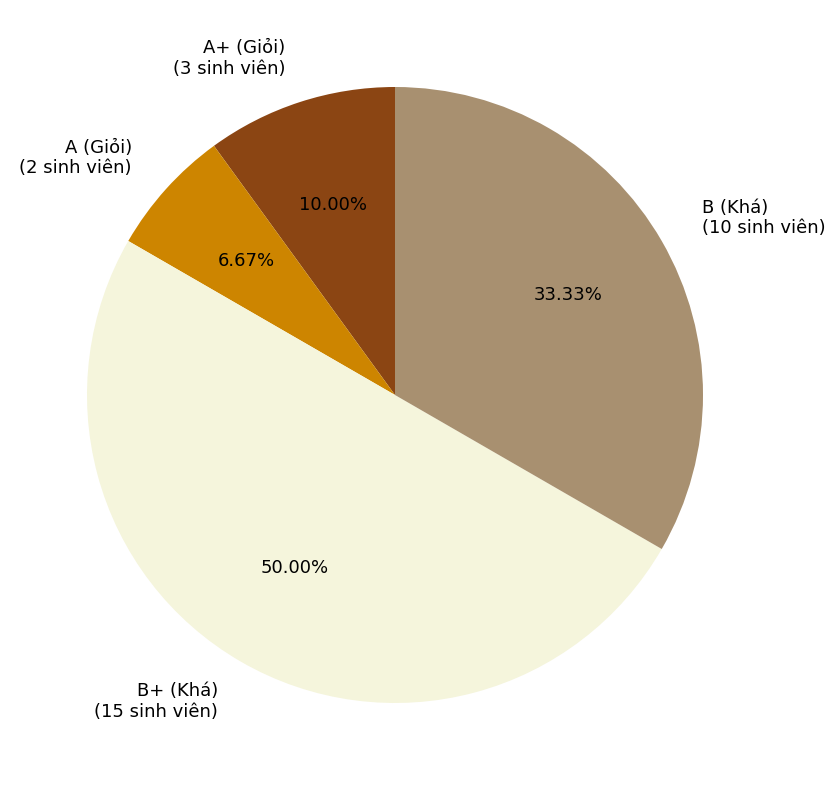

Which slice is the largest?

B+ (Khá)